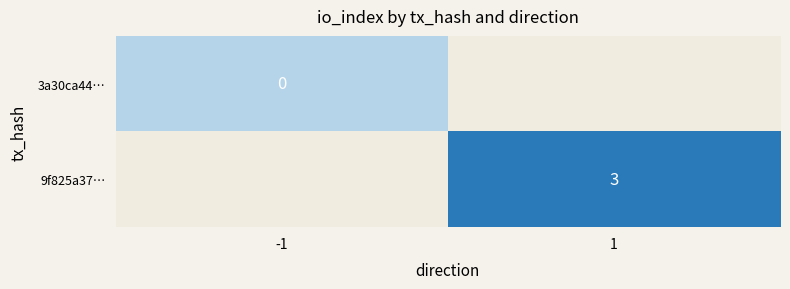

At how many categories does at least one series exceed 2?

1